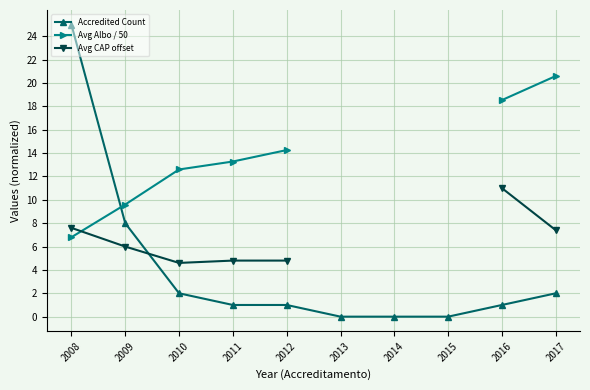

What are all the series names shown in the legend?

Accredited Count, Avg Albo / 50, Avg CAP offset